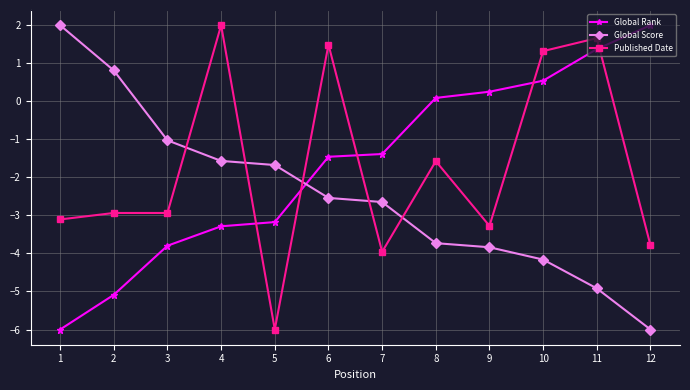

At which label does Published Date first exceed -2?

4